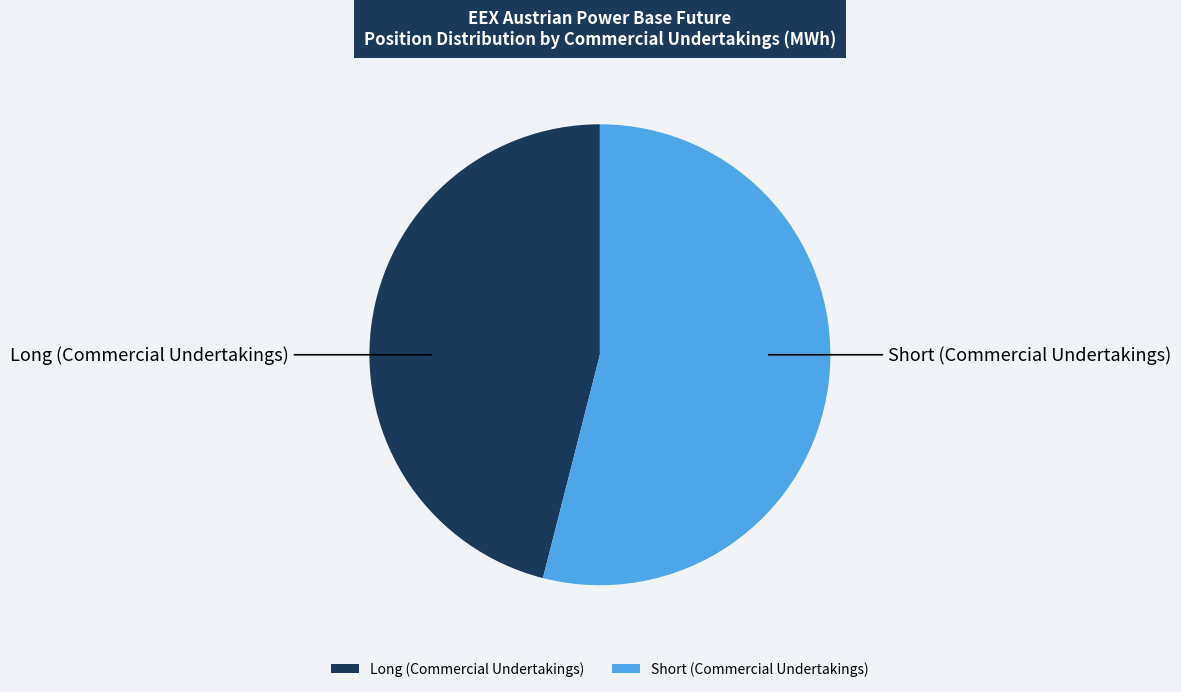

Is there any slice that represents more than half of the pie?

Yes